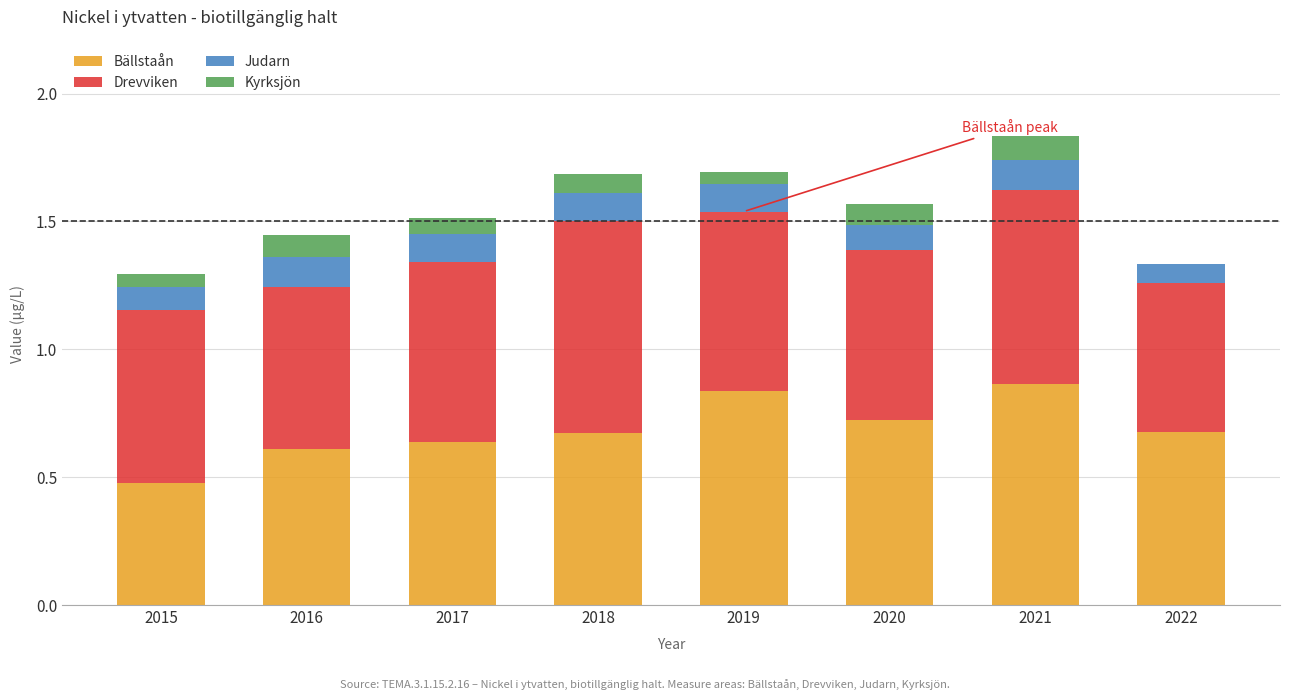

The value of Bällstaån at 2021 is 1.2. True or false?

False